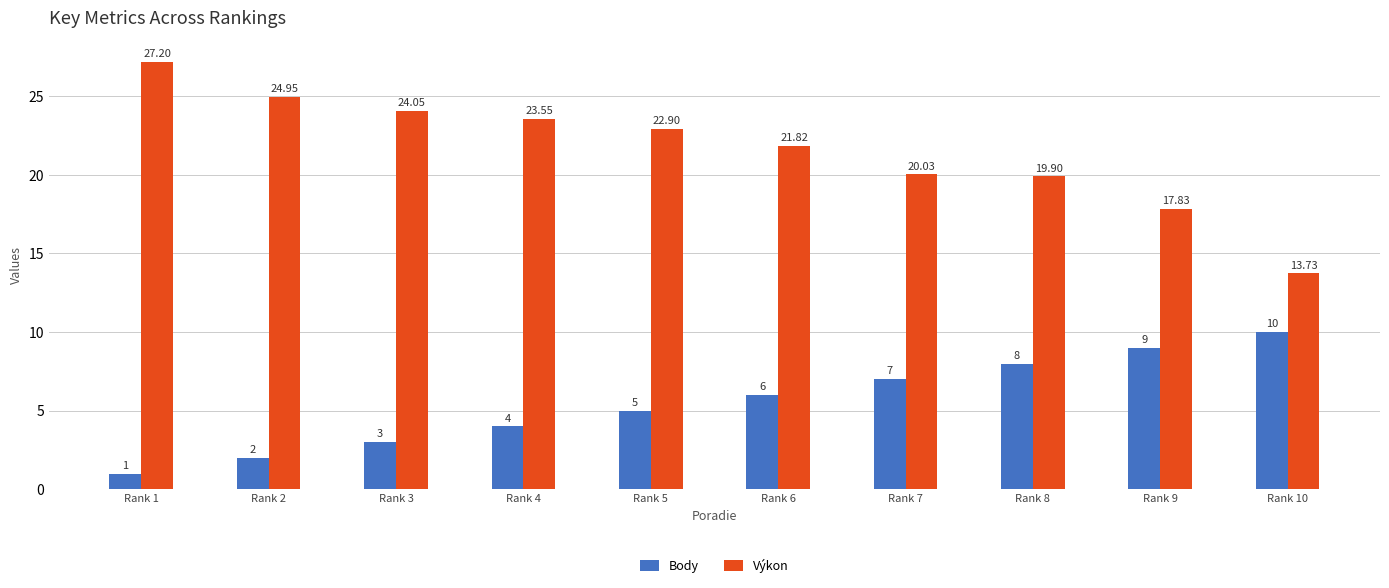

At which category is the sum across all series the highest?

Rank 1